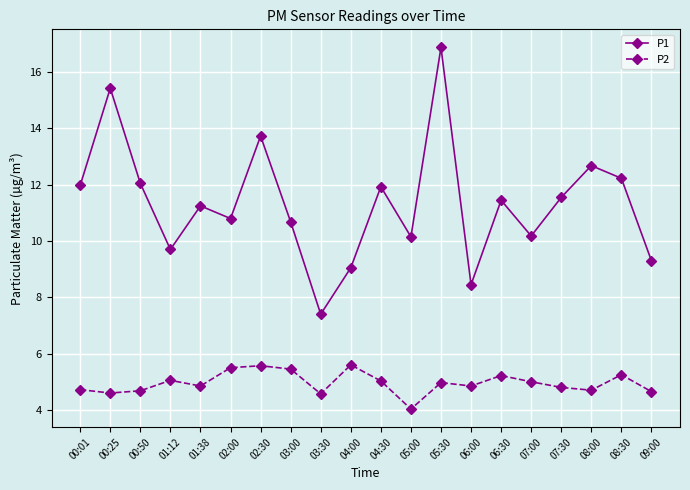

At 07:30, list the series in order from largest to smallest.

P1, P2